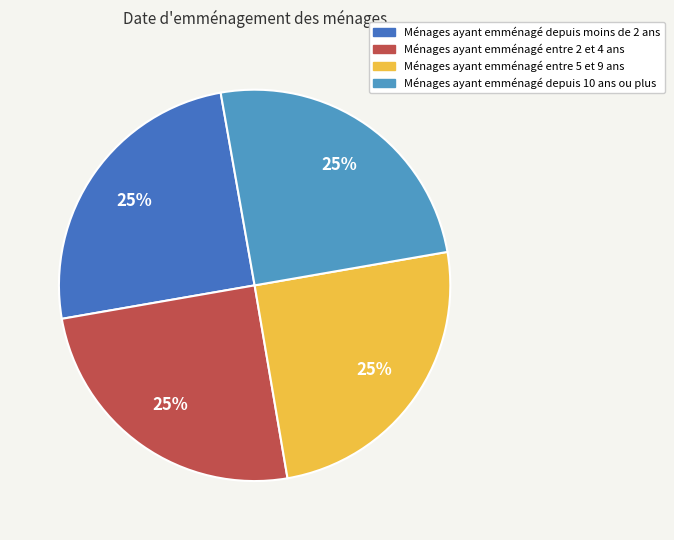

To the nearest percent, what is the average slice percentage?

25%